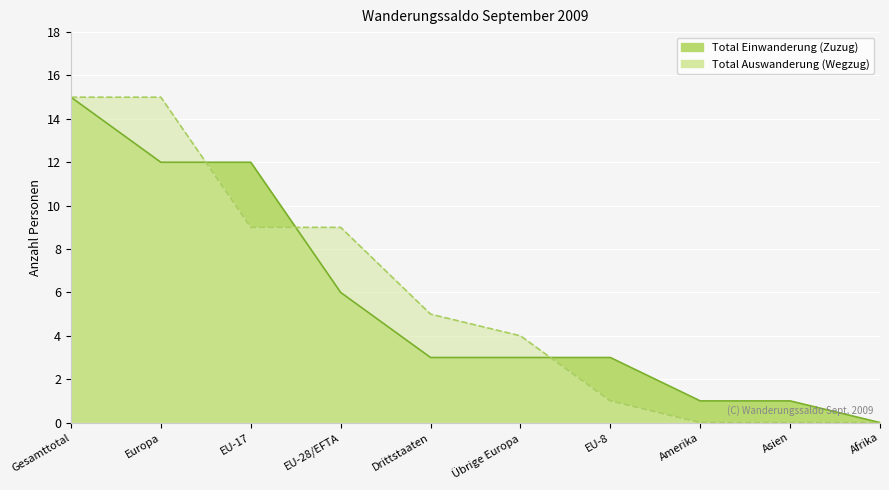

Does the chart display data point markers on the line(s)?

No